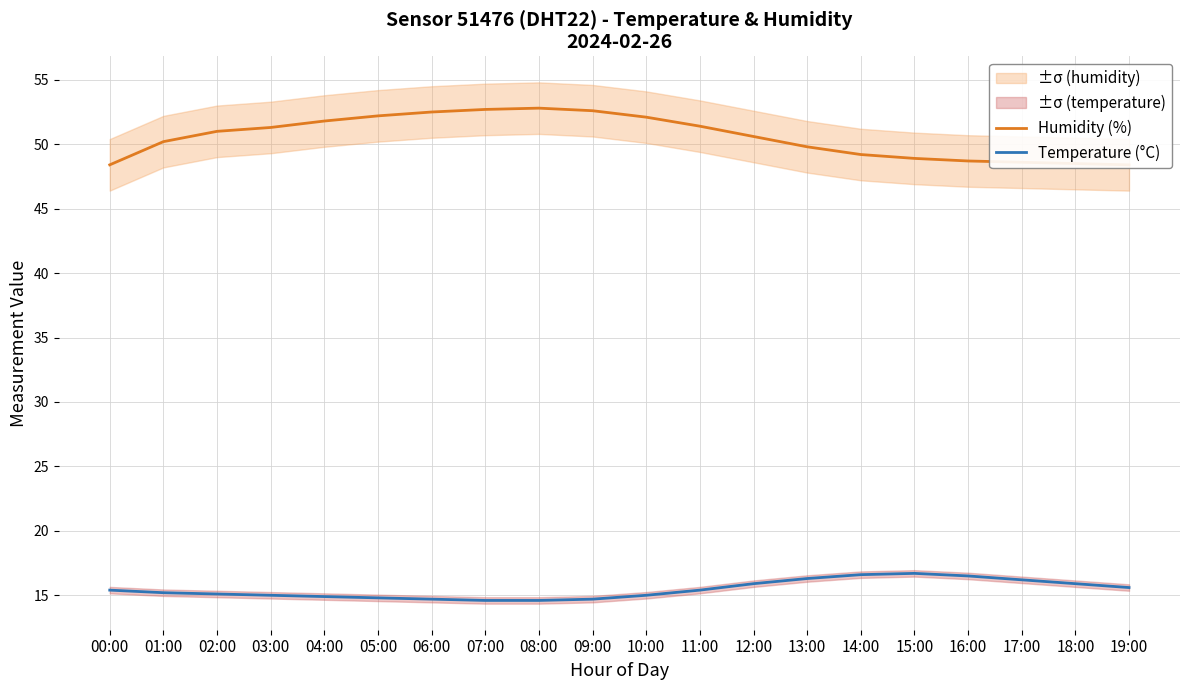

What is the maximum value shown in the chart?

52.8